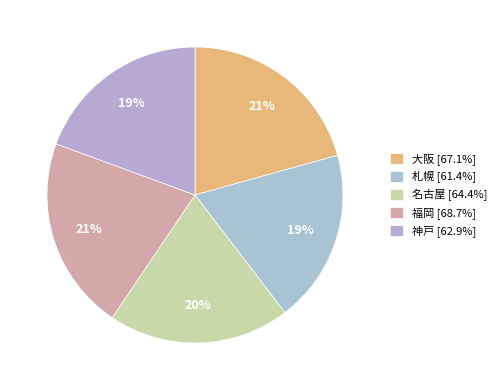

What is the change in value from 大阪 to 神戸?

-4.2